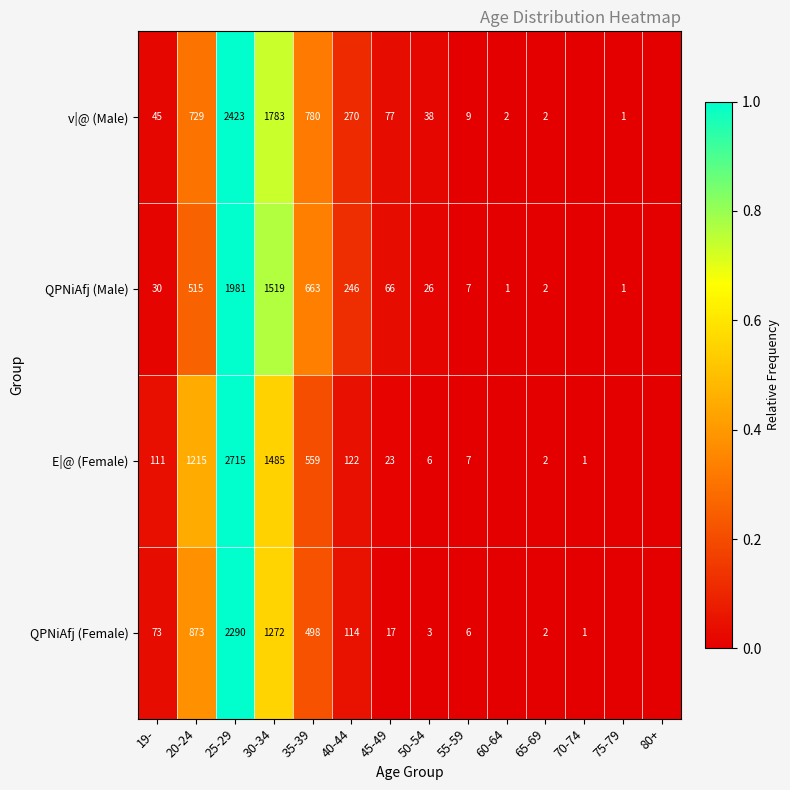

Which has a higher value, 35-39 or 45-49?

35-39